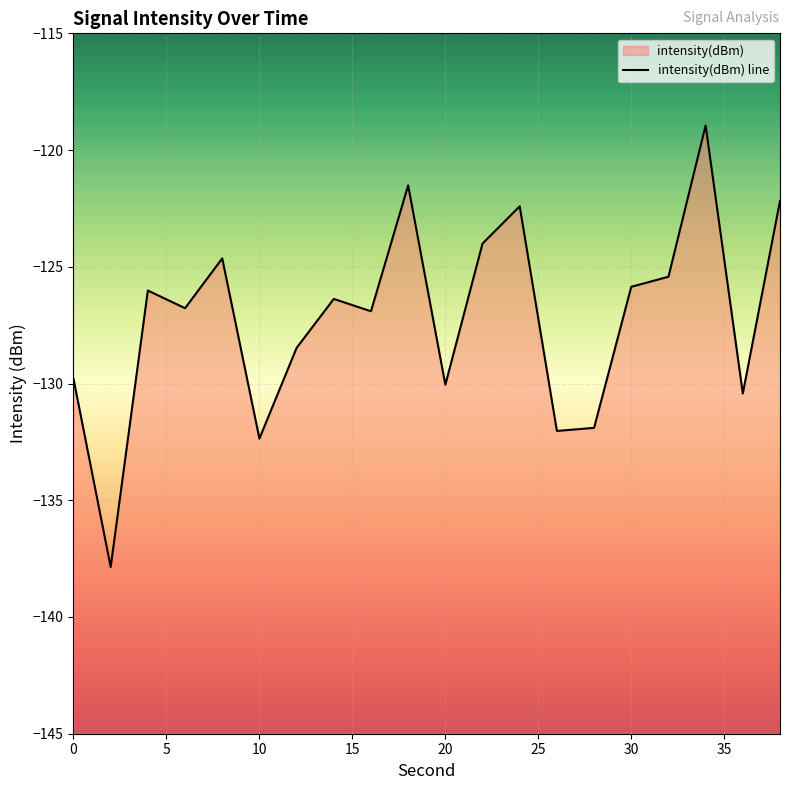

The chart shows a value of -132.0 at 26. True or false?

True